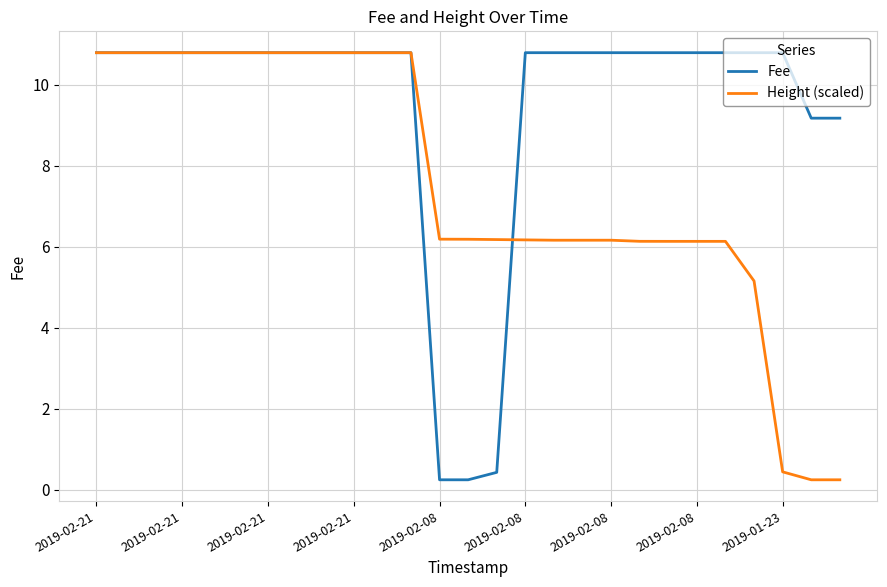

Which series has the largest total across all categories?

Fee